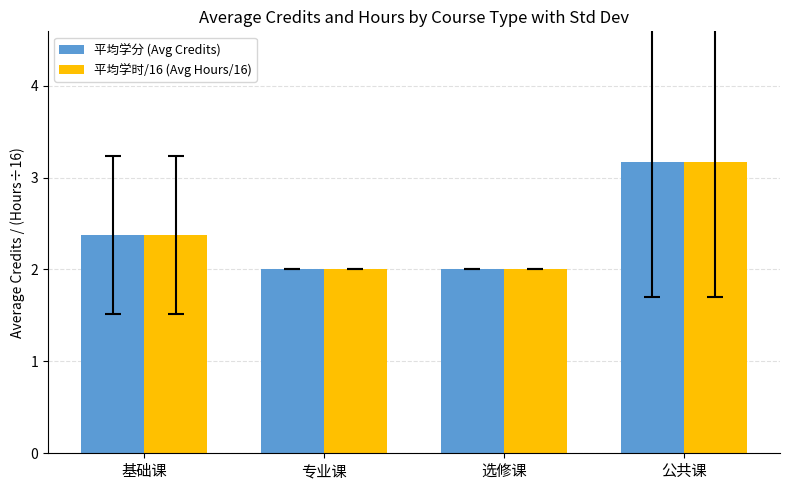

What is the highest value of the 平均学时/16 (Avg Hours/16) series?

3.2